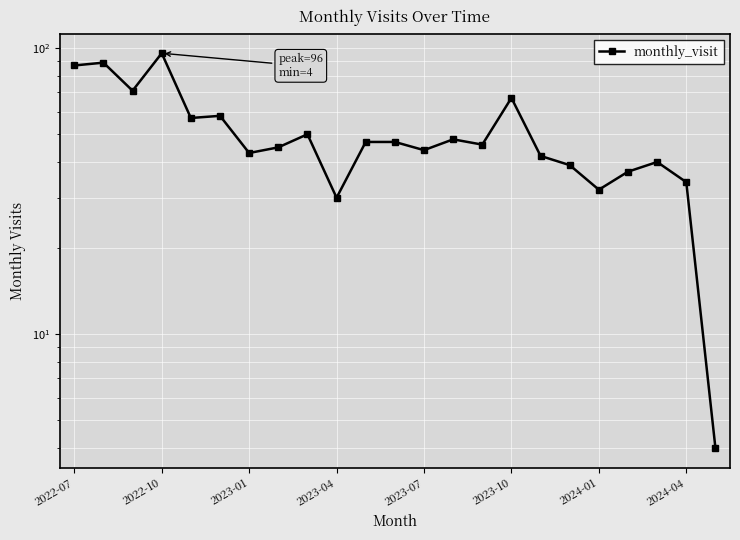

True or false: the data shows 58 at 2023-07.

False